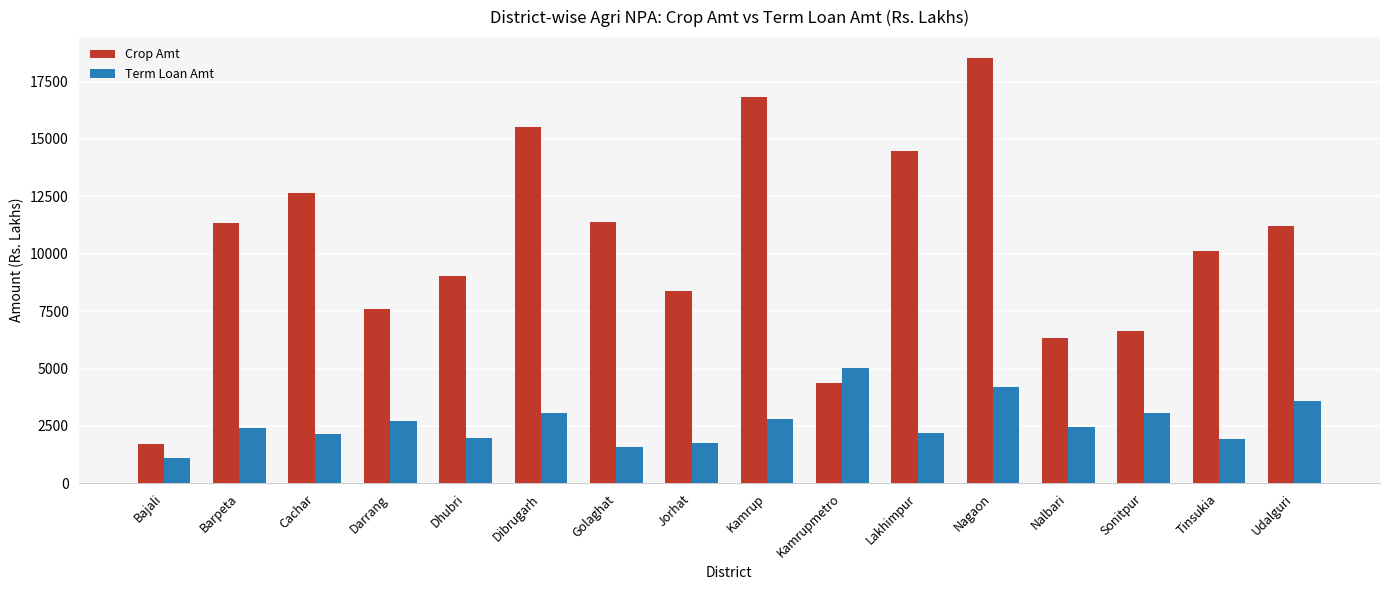

What is the label of the 16th bar from the right?

Bajali